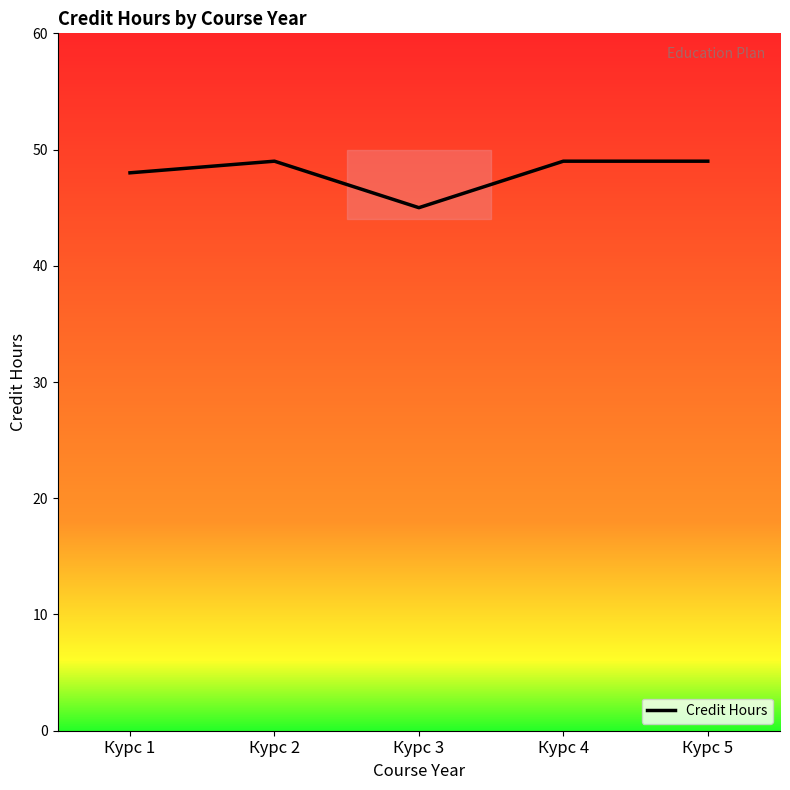

Which category has the lowest value across all series?

Курс 3